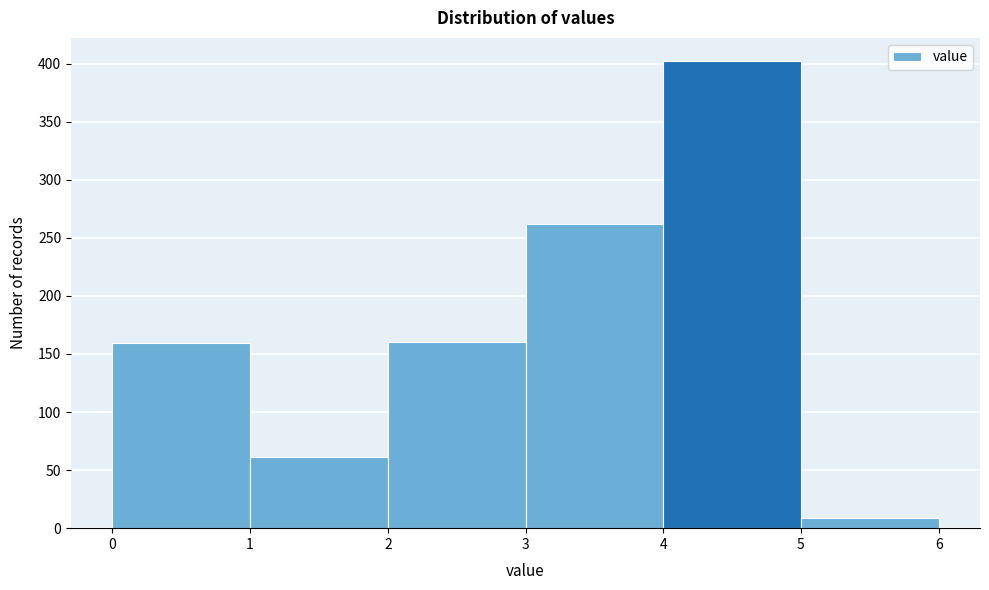

Reading left to right, list every bar in this chart as the range it spans on the x-axis followed by its height. The values are not printed on the chart, so give them approximately, as read against the axis.

0 to 1: 160
1 to 2: 60
2 to 3: 160
3 to 4: 260
4 to 5: 400
5 to 6: 10